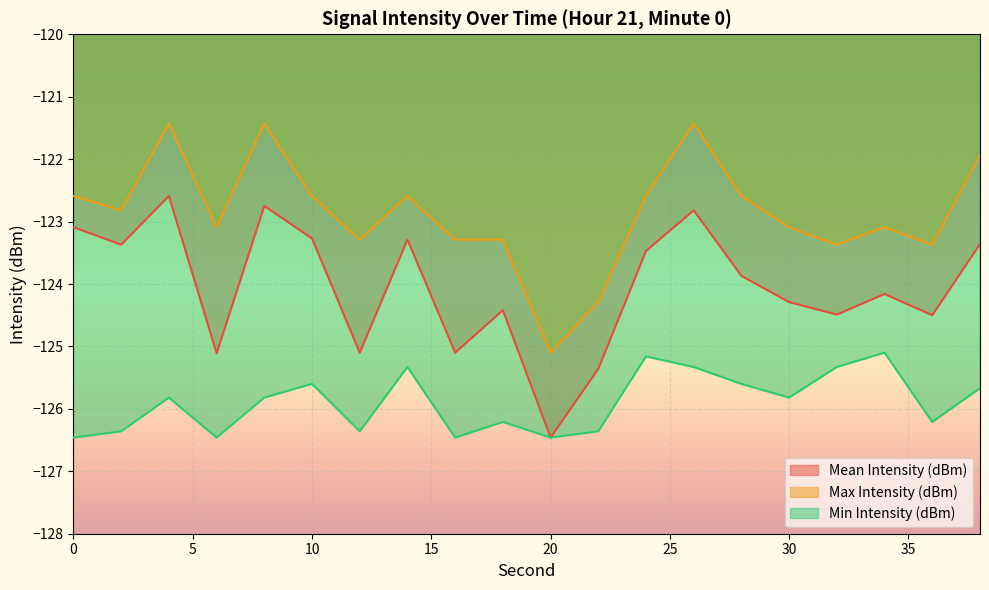

True or false: Mean Intensity (dBm) and Min Intensity (dBm) intersect in this chart.

False